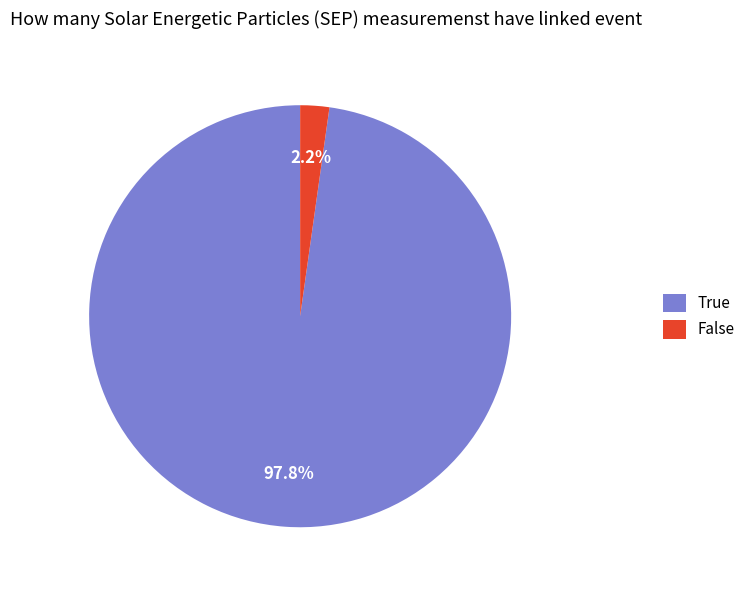

Rank the categories by value from highest to lowest.

True, False